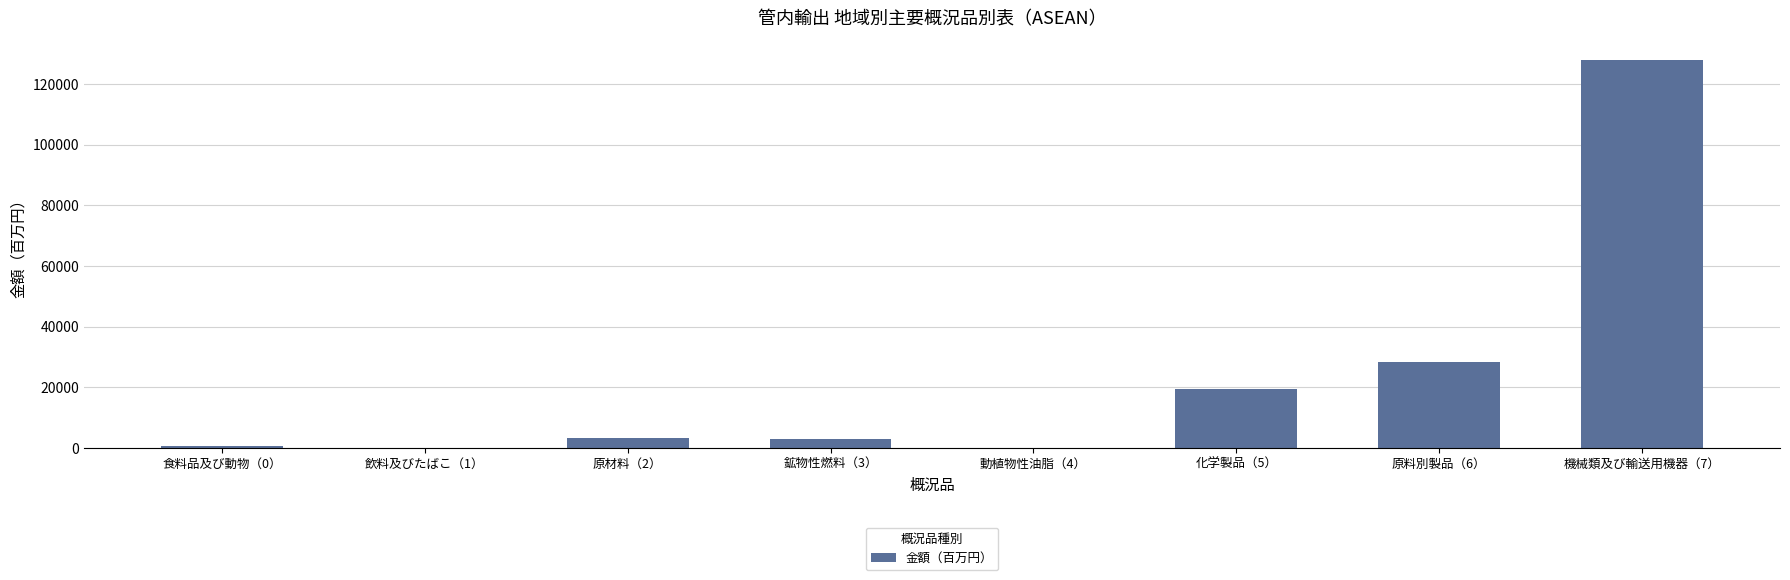

Count the number of categories in the chart.

8